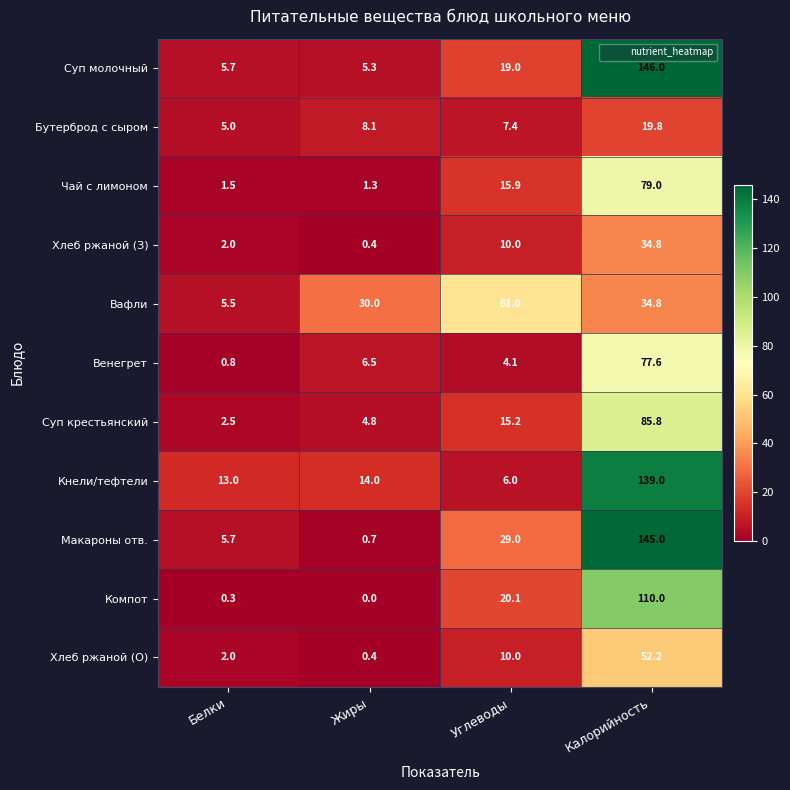

True or false: Суп молочный has a value of 7.8 at Углеводы.

False